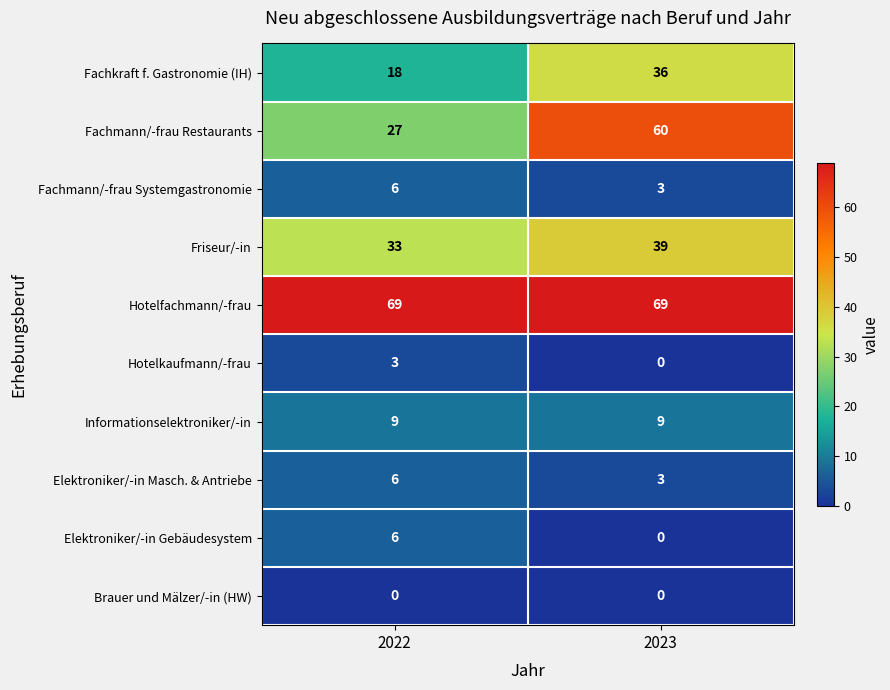

List the labels in order of Fachmann/-frau Restaurants value, smallest first.

2022, 2023